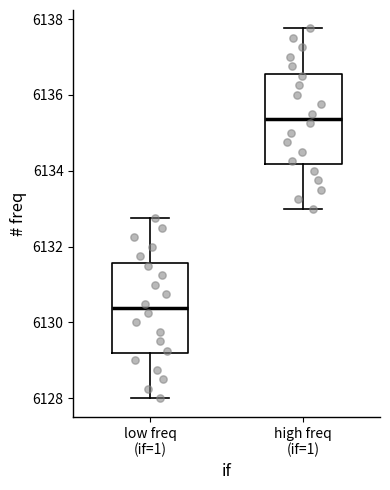

Which box's median line is the highest?

high freq (if=1)